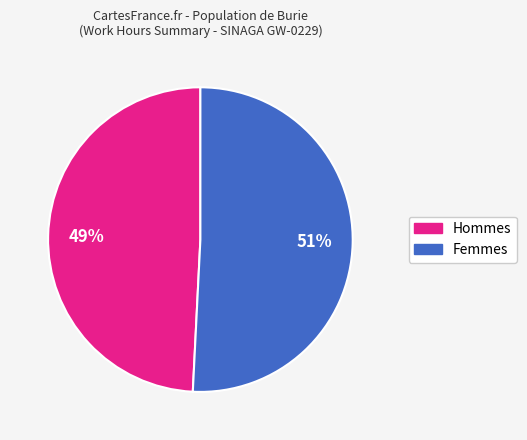

To the nearest percent, what is the average slice percentage?

50%